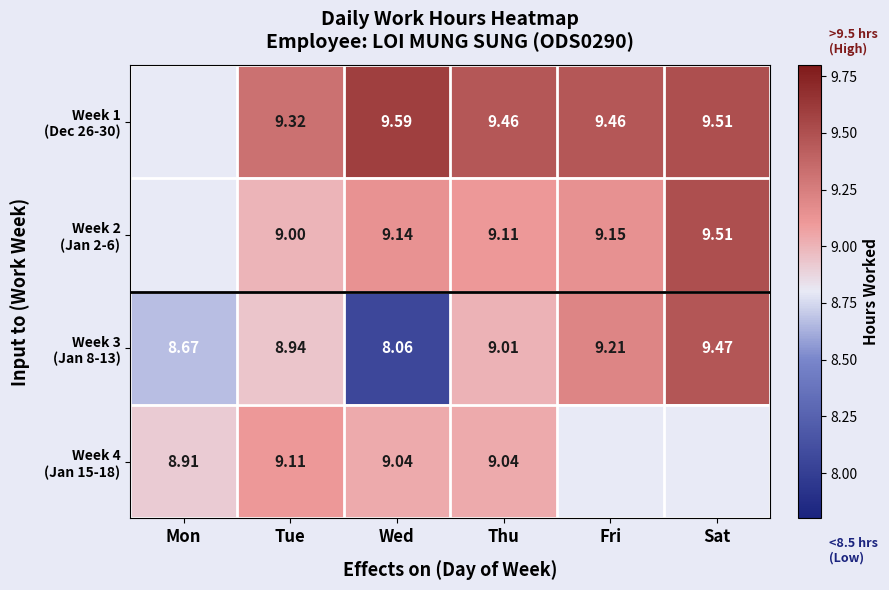

How many data points does each series have?

6